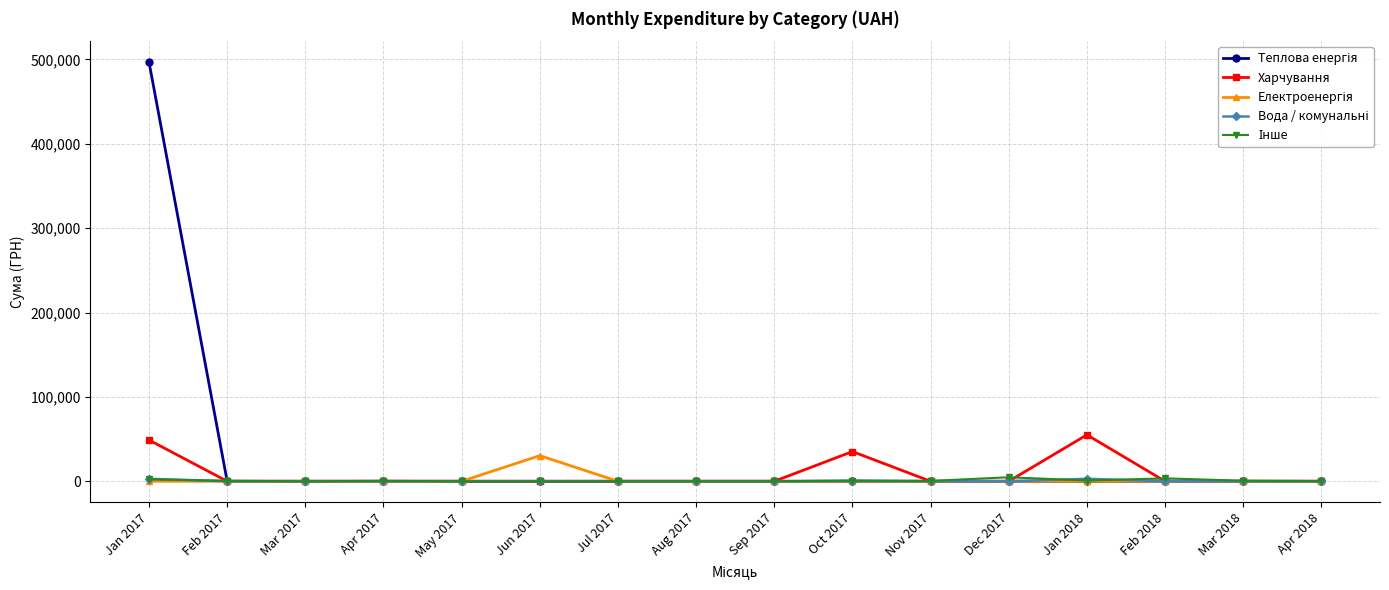

What is the label of the 5th point from the right?

Dec 2017